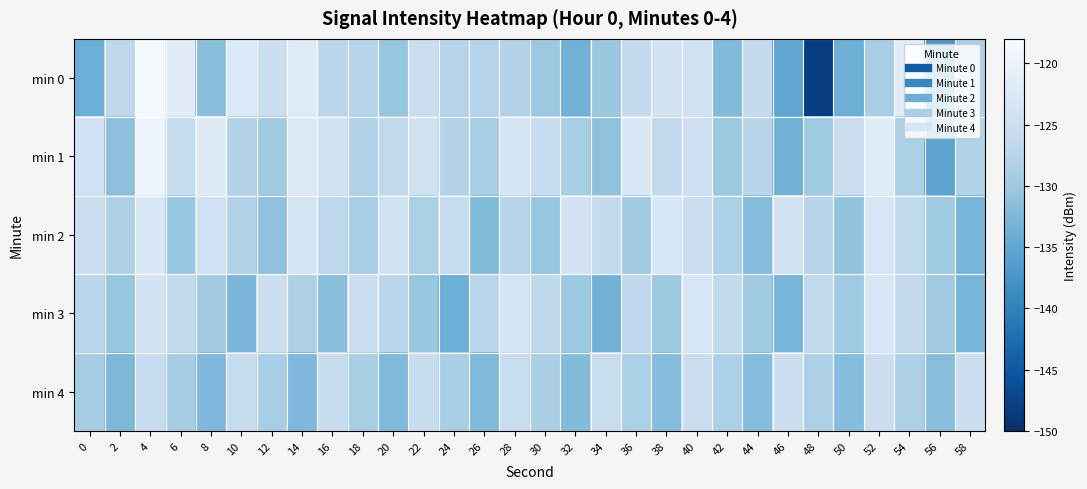

Reading left to right, transcribe all the data shown in this chart.

min 0: 0=-134.0	2=-126.7	4=-118.4	6=-121.6	8=-131.6	10=-122.3	12=-125.0	14=-121.9	16=-126.9	18=-127.5	20=-130.6	22=-125.2	24=-127.4	26=-127.6	28=-127.8	30=-130.0	32=-133.4	34=-130.2	36=-126.2	38=-123.6	40=-124.1	42=-132.1	44=-126.1	46=-135.0	48=-148.2	50=-133.9	52=-129.1	54=-121.3	56=-137.1	58=-128.5
min 1: 0=-124.4	2=-131.4	4=-119.4	6=-125.9	8=-122.1	10=-127.8	12=-129.5	14=-122.4	16=-124.1	18=-128.1	20=-126.5	22=-124.3	24=-127.8	26=-129.1	28=-123.4	30=-125.6	32=-128.9	34=-131.2	36=-122.7	38=-126.4	40=-124.8	42=-130.1	44=-127.3	46=-133.5	48=-129.7	50=-125.2	52=-121.8	54=-128.6	56=-135.3	58=-127.9
min 2: 0=-125.1	2=-128.3	4=-122.6	6=-130.4	8=-124.7	10=-127.9	12=-131.2	14=-123.5	16=-126.8	18=-129.1	20=-124.3	22=-128.7	24=-125.9	26=-132.1	28=-127.4	30=-130.6	32=-123.8	34=-126.2	36=-129.5	38=-122.9	40=-125.3	42=-128.6	44=-131.9	46=-124.2	48=-127.5	50=-130.8	52=-123.1	54=-126.4	56=-129.7	58=-133.0
min 3: 0=-127.2	2=-130.5	4=-123.8	6=-126.1	8=-129.4	10=-132.7	12=-125.0	14=-128.3	16=-131.6	18=-124.9	20=-127.2	22=-130.5	24=-133.8	26=-127.1	28=-123.4	30=-126.7	32=-130.0	34=-133.3	36=-126.6	38=-129.9	40=-123.2	42=-126.5	44=-129.8	46=-133.1	48=-126.4	50=-129.7	52=-123.0	54=-126.3	56=-129.6	58=-132.9
min 4: 0=-129.3	2=-132.6	4=-125.9	6=-129.2	8=-132.5	10=-125.8	12=-129.1	14=-132.4	16=-125.7	18=-129.0	20=-132.3	22=-125.6	24=-128.9	26=-132.2	28=-125.5	30=-128.8	32=-132.1	34=-125.4	36=-128.7	38=-132.0	40=-125.3	42=-128.6	44=-131.9	46=-125.2	48=-128.5	50=-131.8	52=-125.1	54=-128.4	56=-131.7	58=-125.0